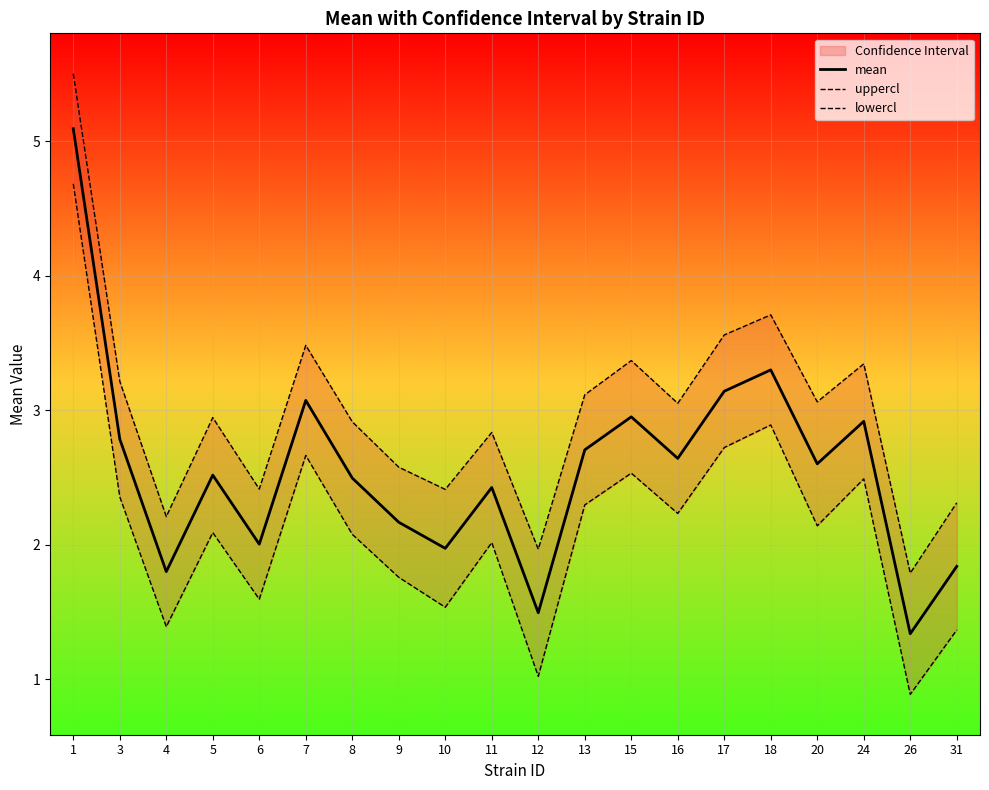

What is the difference between the maximum and minimum values in the uppercl series?

3.7